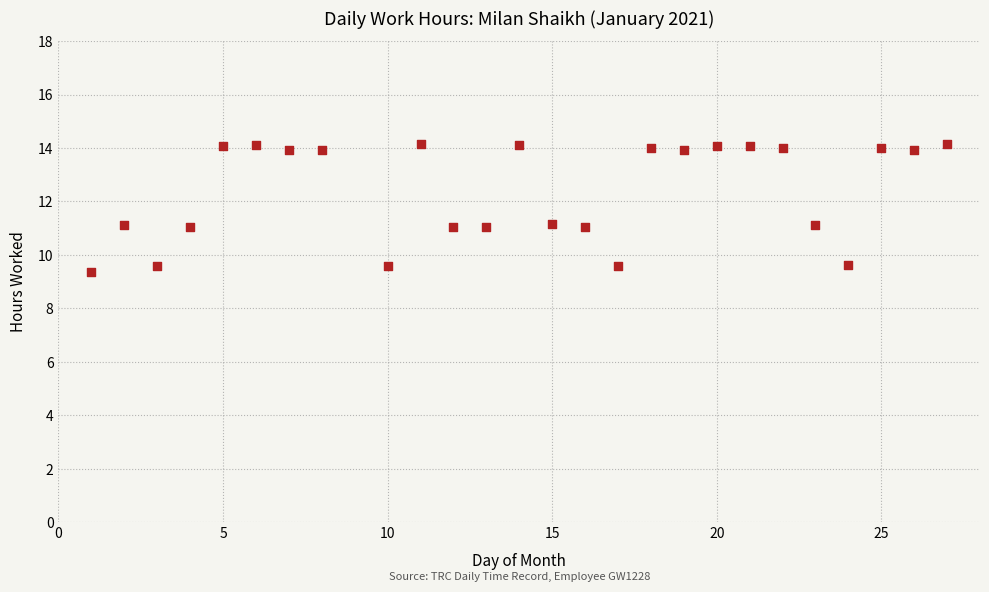

What is the range of Y values (max minus min)?

4.8